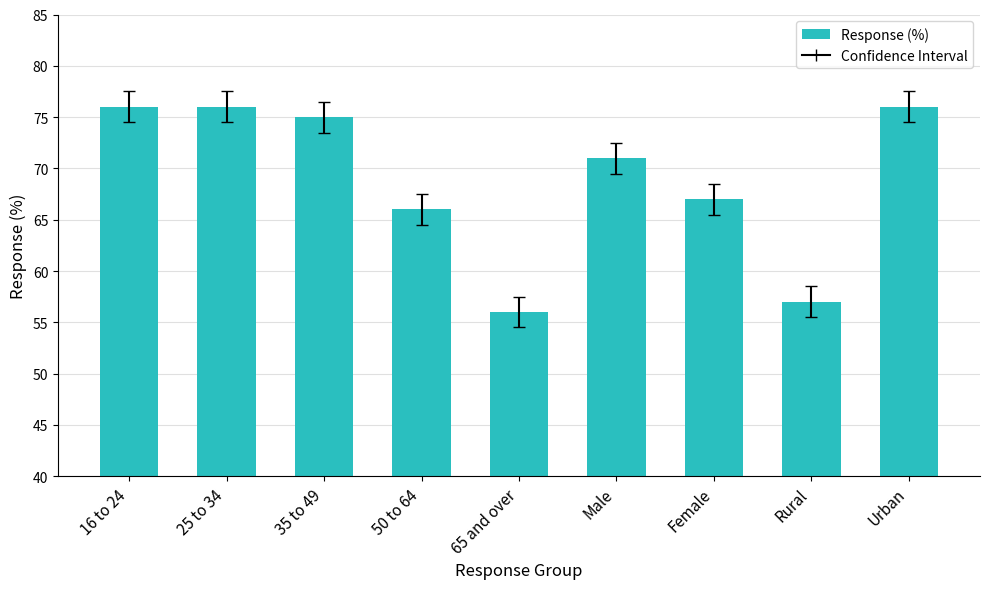

Are the bars grouped side by side (vs. stacked)?

No